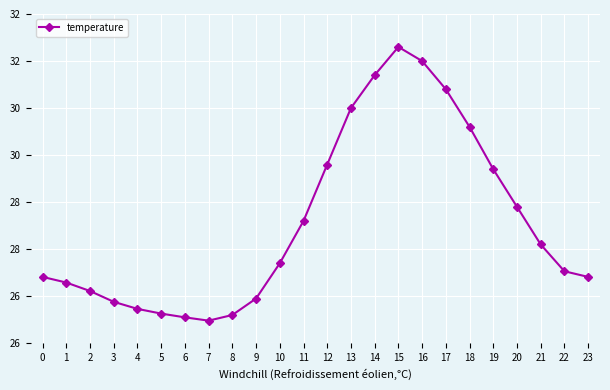

Reading right to left, extract all data points from this chart.

26.9	27.0	27.6	28.4	29.2	30.1	30.9	31.5	31.8	31.2	30.5	29.3	28.1	27.2	26.4	26.1	26.0	26.1	26.1	26.2	26.4	26.6	26.8	26.9